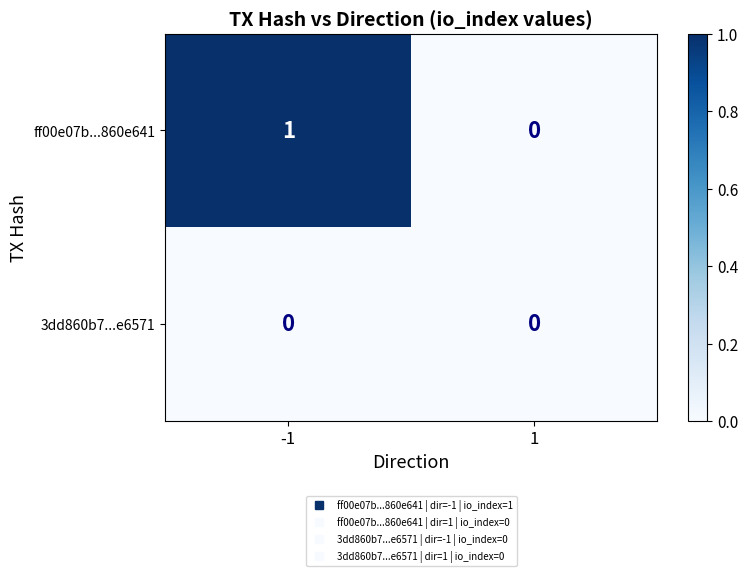

Rank the series by their average value, from lowest to highest.

3dd860b7...e6571, ff00e07b...860e641